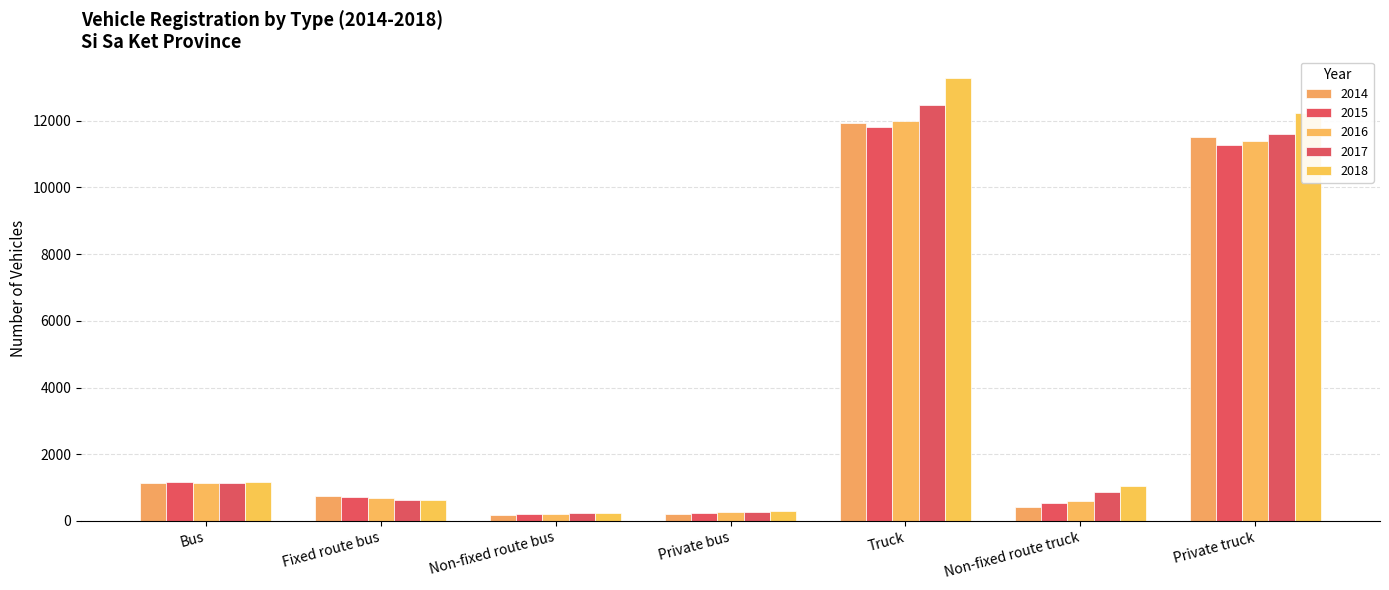

What is the difference between the 2016 values at Non-fixed route bus and Fixed route bus?

462